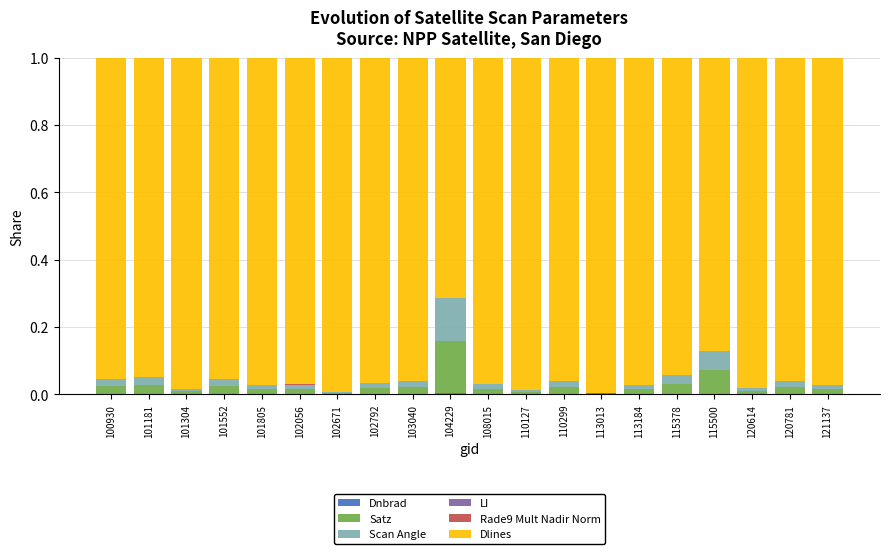

List the labels in order of Rade9 Mult Nadir Norm value, largest first.

101304, 104229, 102056, 101552, 101181, 101805, 113184, 113013, 121137, 115500, 108015, 102792, 102671, 110299, 120781, 115378, 100930, 120614, 110127, 103040